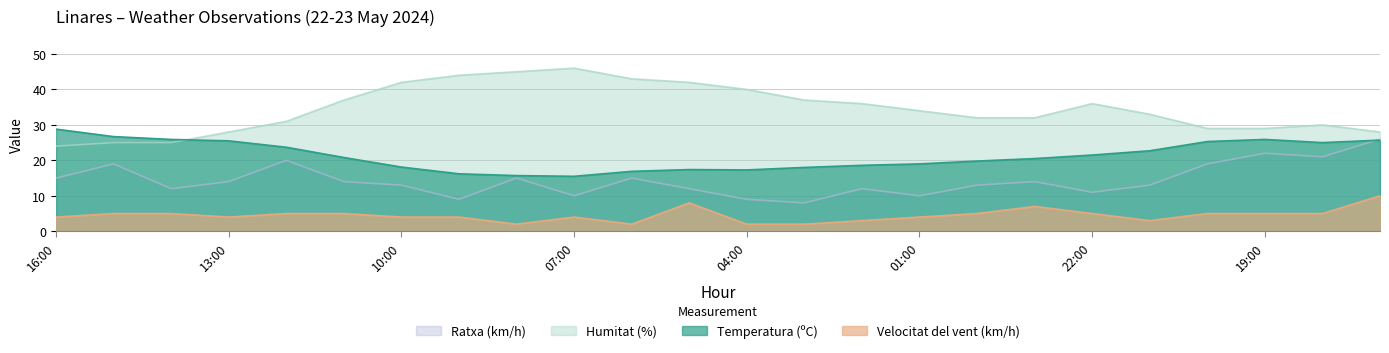

What is the difference between the Ratxa (km/h) values at 17:00 and 00:00?

13.0